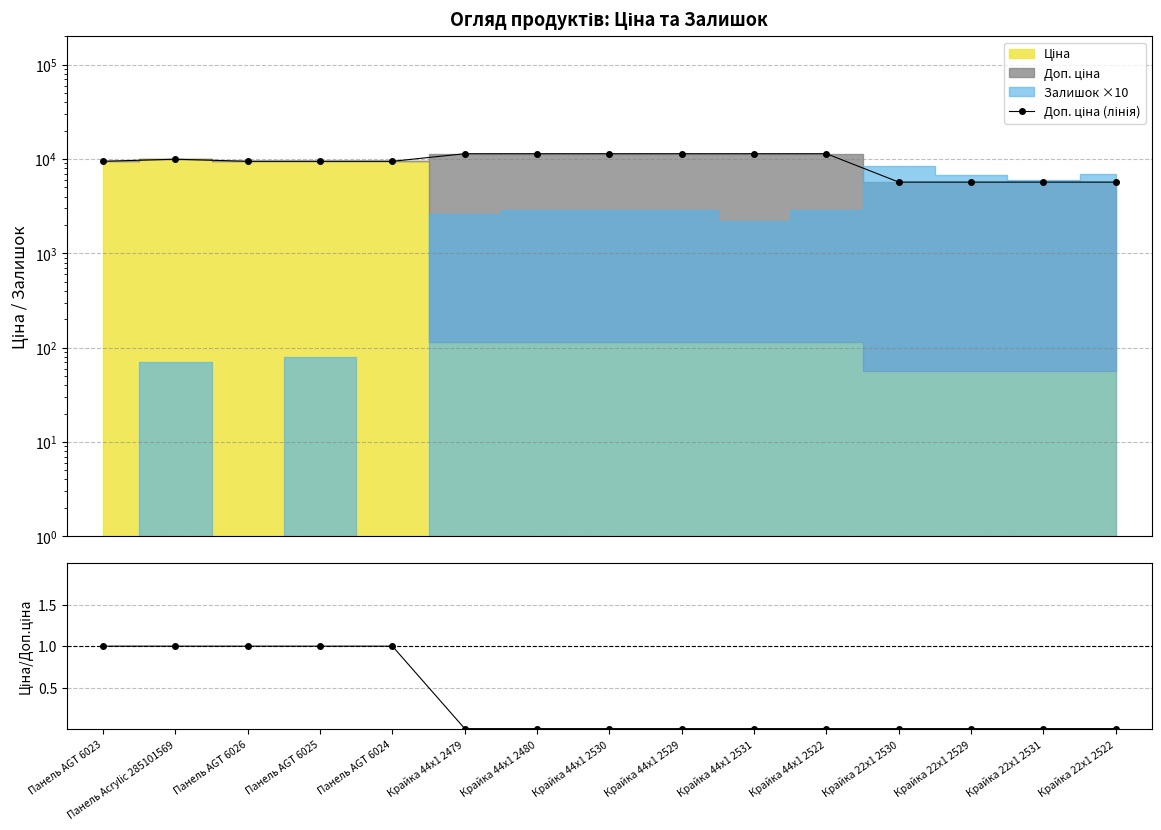

At which category is the sum across all series the highest?

Крайка 44x1 2479